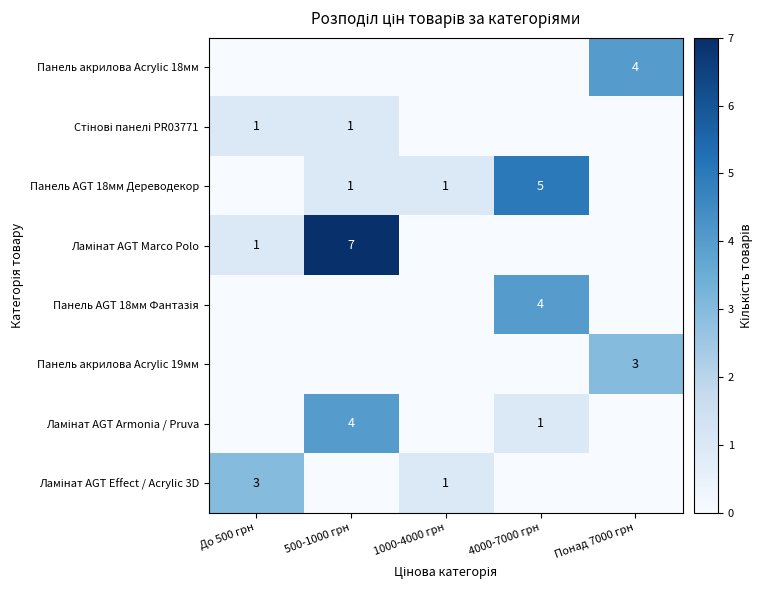

Is it true that Панель AGT 18мм Дереводекор equals 5 at 4000-7000 грн?

True